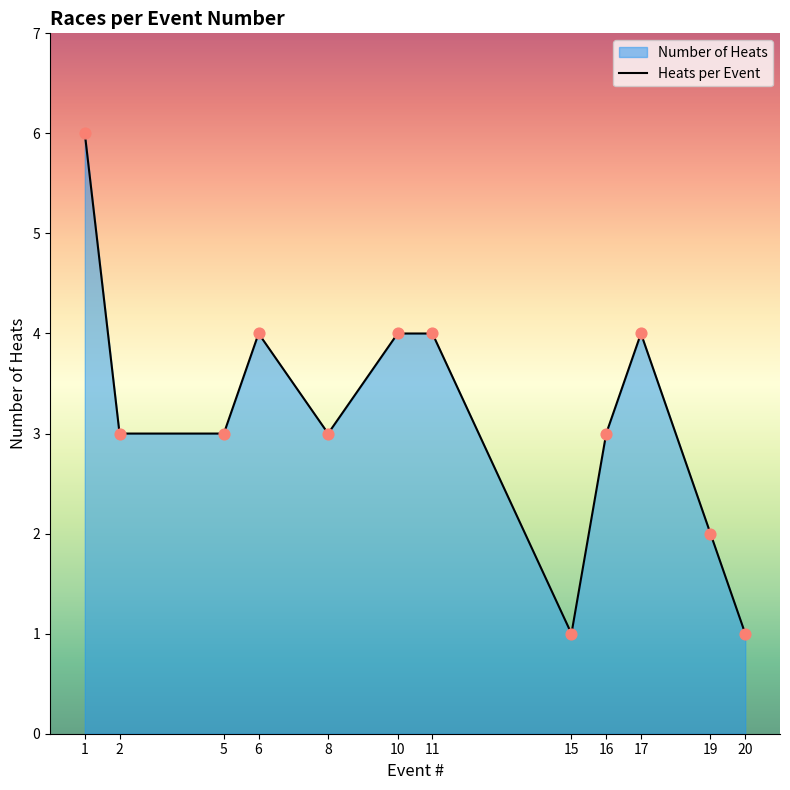

Which series contains the lowest Y value?

heat